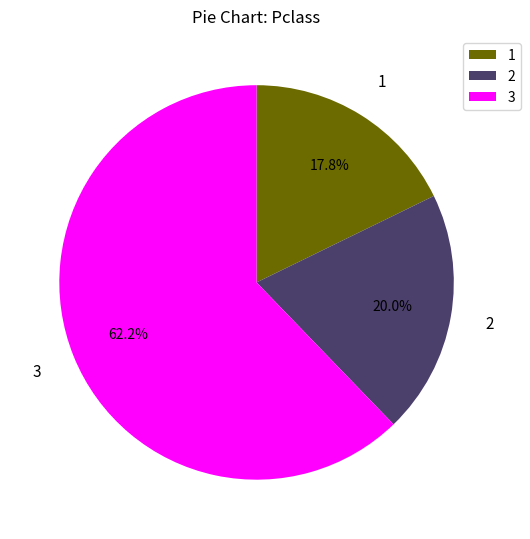

What percentage is NOT represented by 1?

82.2%